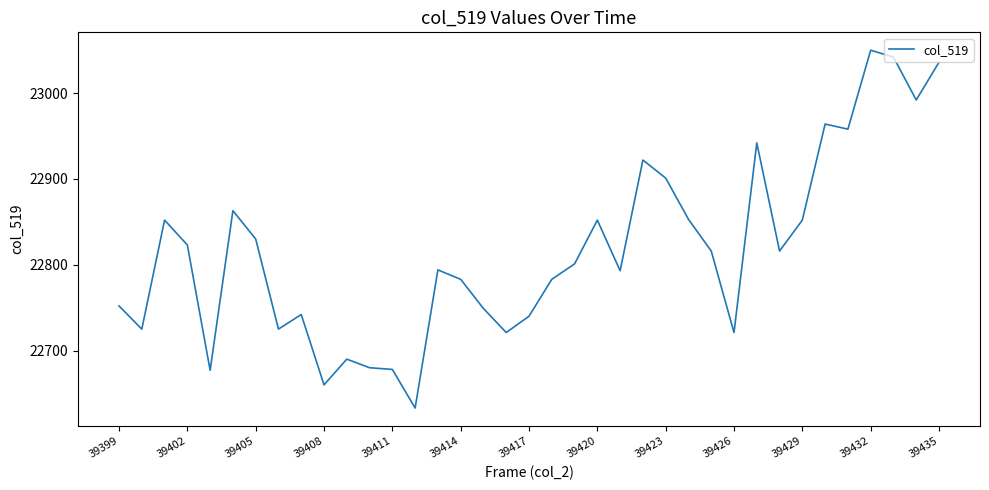

What is the difference between the maximum and minimum values?

417